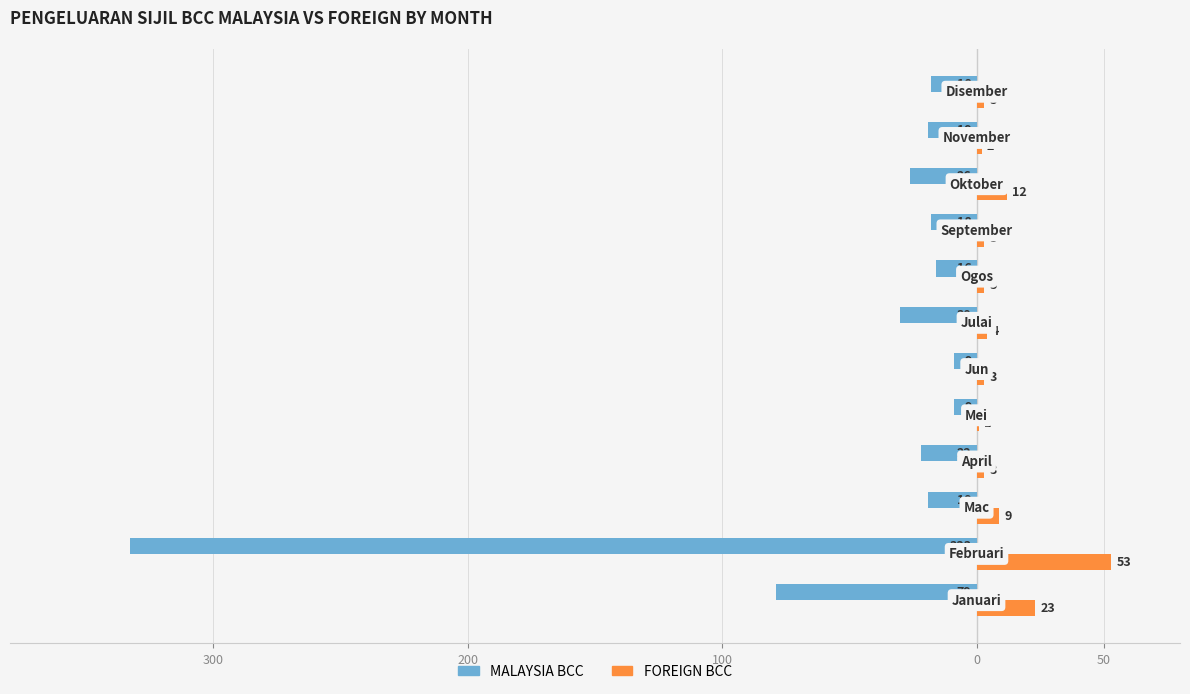

What are all the series names shown in the legend?

MALAYSIA BCC, FOREIGN BCC